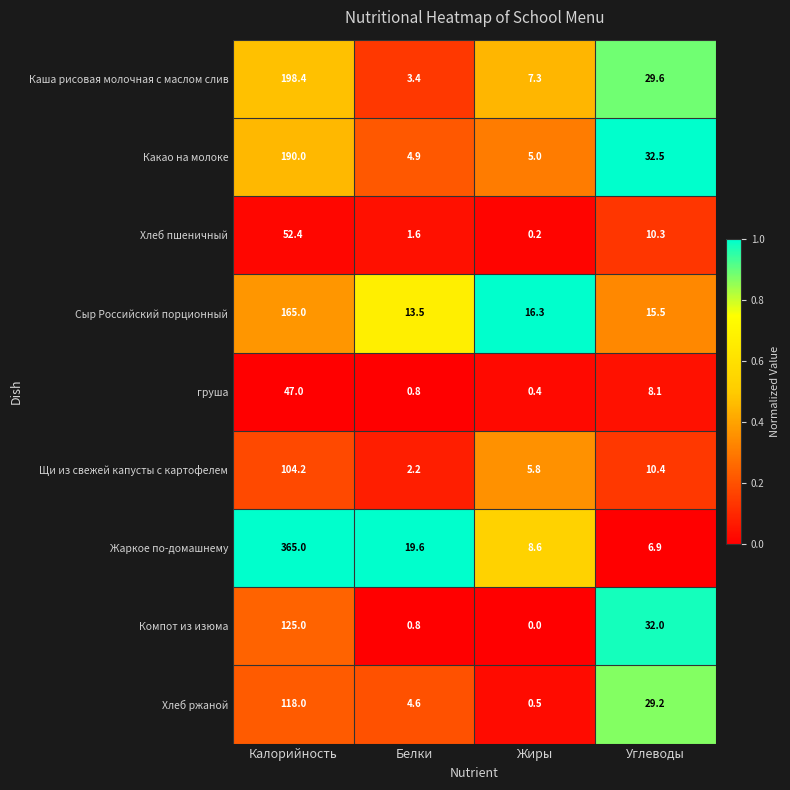

What is the sum of all Компот из изюма values?

157.8